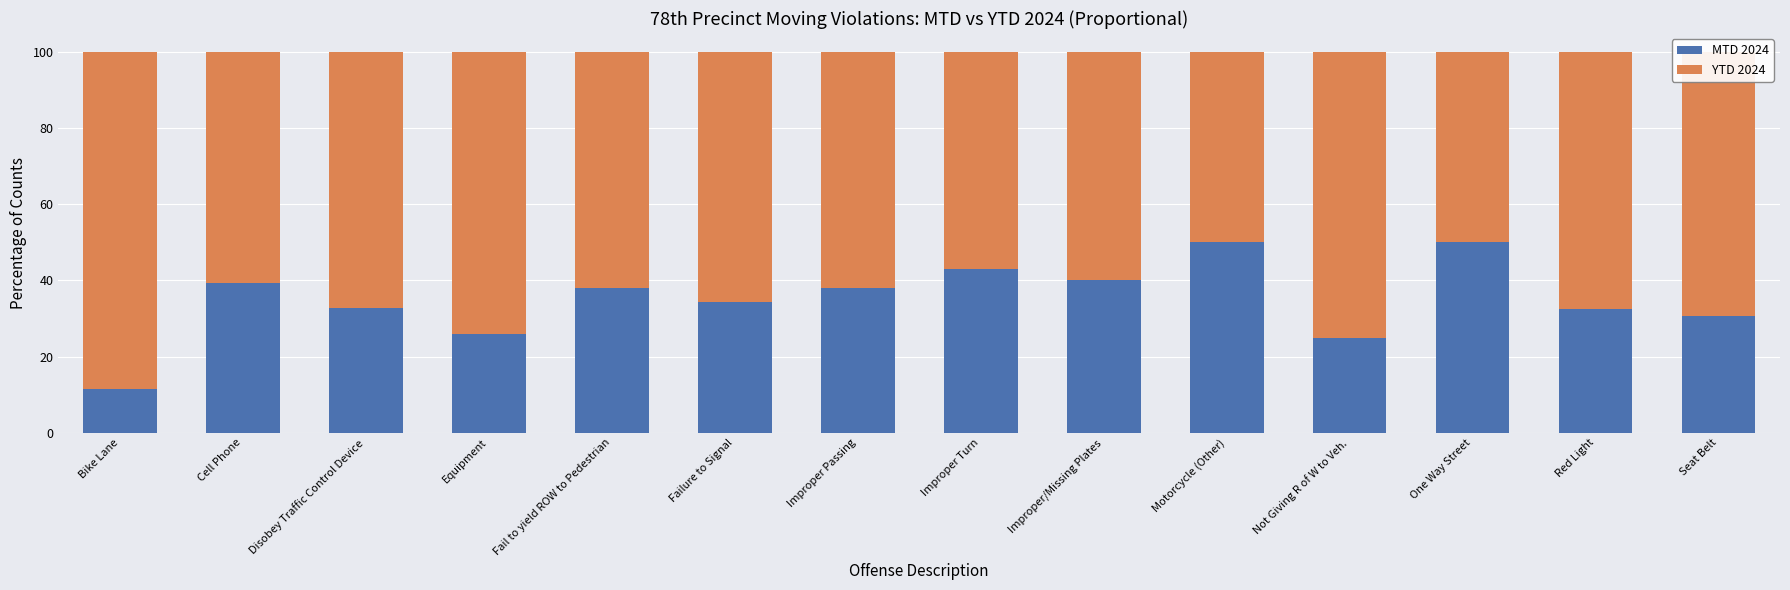

Is it true that MTD 2024 equals 22.6 at One Way Street?

False